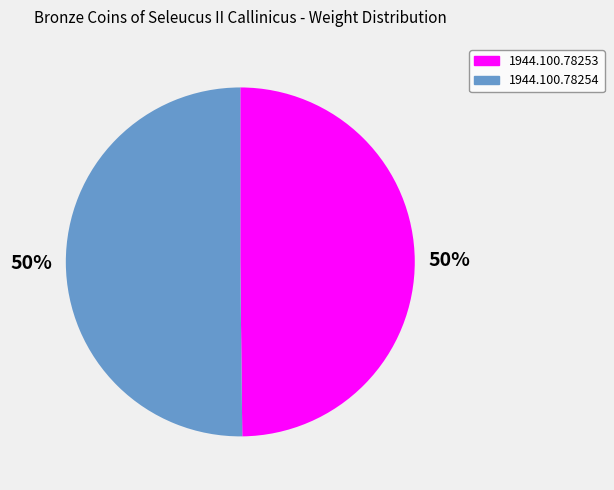

Count the number of slices in the pie.

2